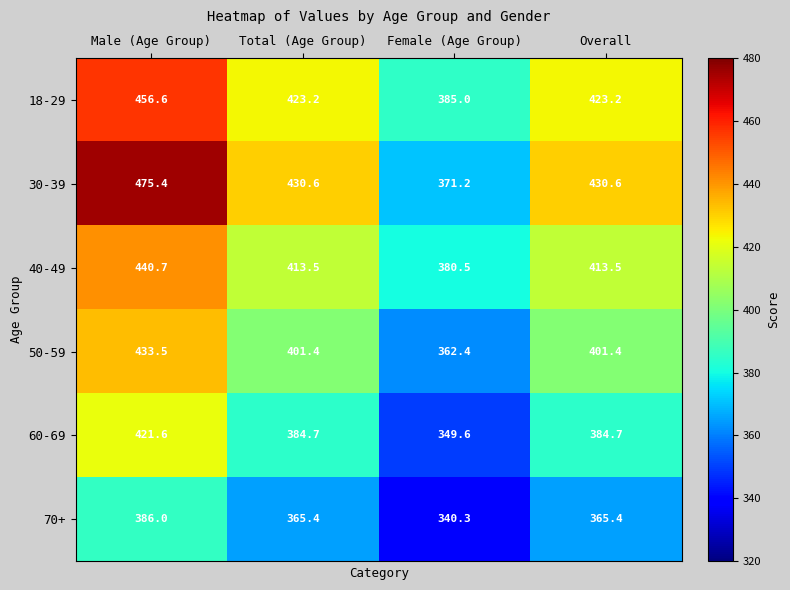

What value does the 60-69 series have at Total (Age Group)?

384.7